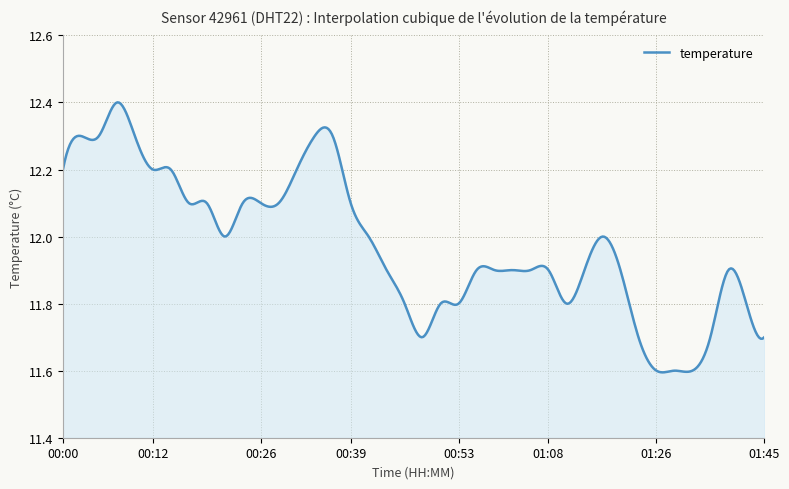

What is the difference between the maximum and minimum values?

0.8